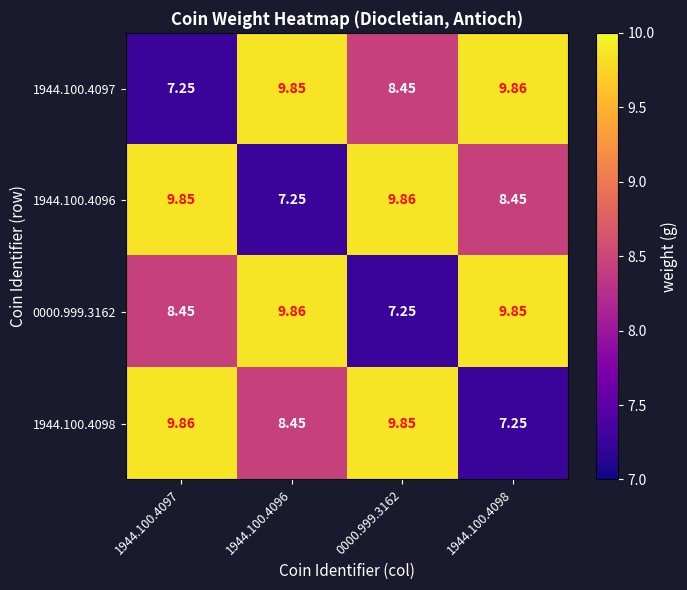

Is the value of 1944.100.4097 at 1944.100.4096 greater than the value of 1944.100.4096 at 1944.100.4098?

Yes